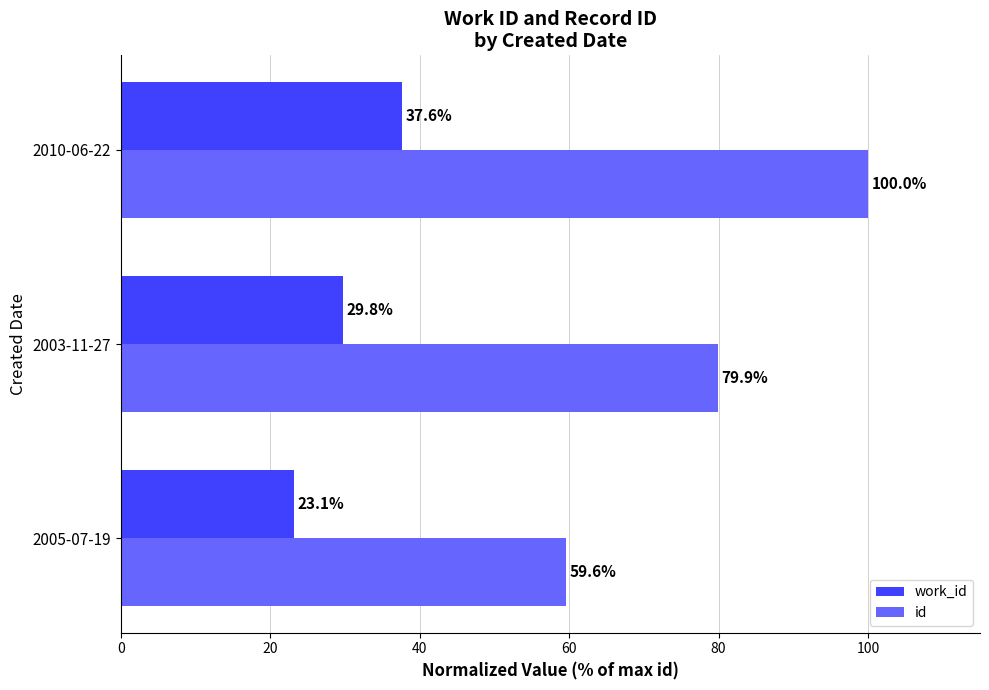

What is the difference between the second highest and minimum values in the id series?

20.3